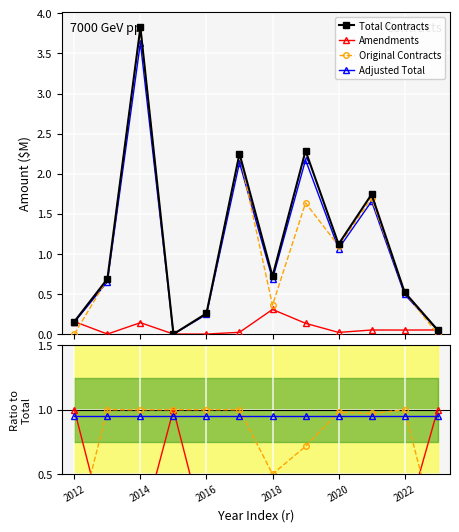

The value of Total Contracts at 11 is 0.0. True or false?

False